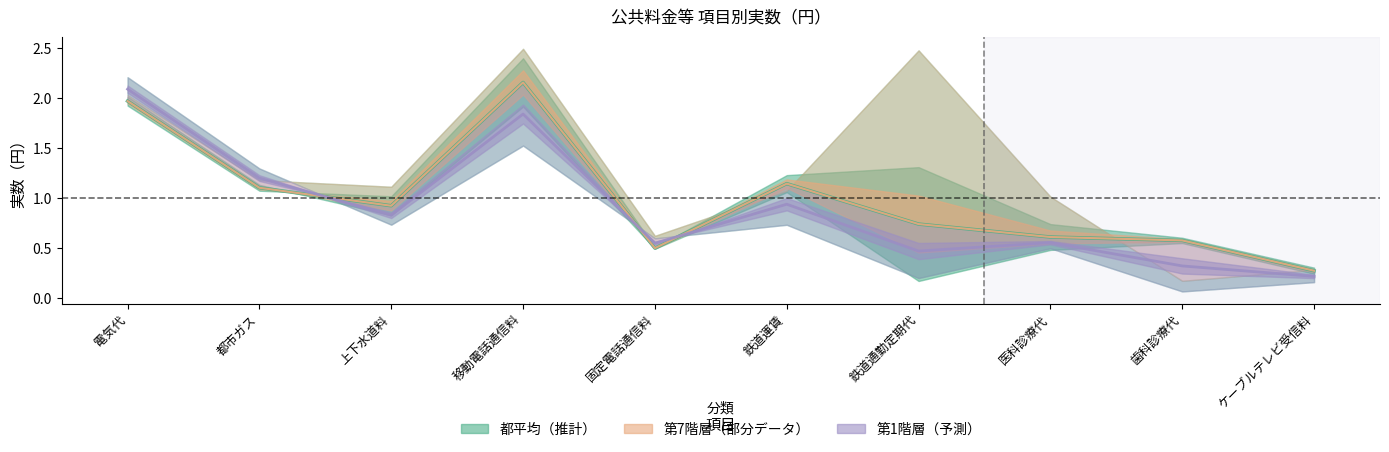

At how many categories does at least one series exceed 1?

4